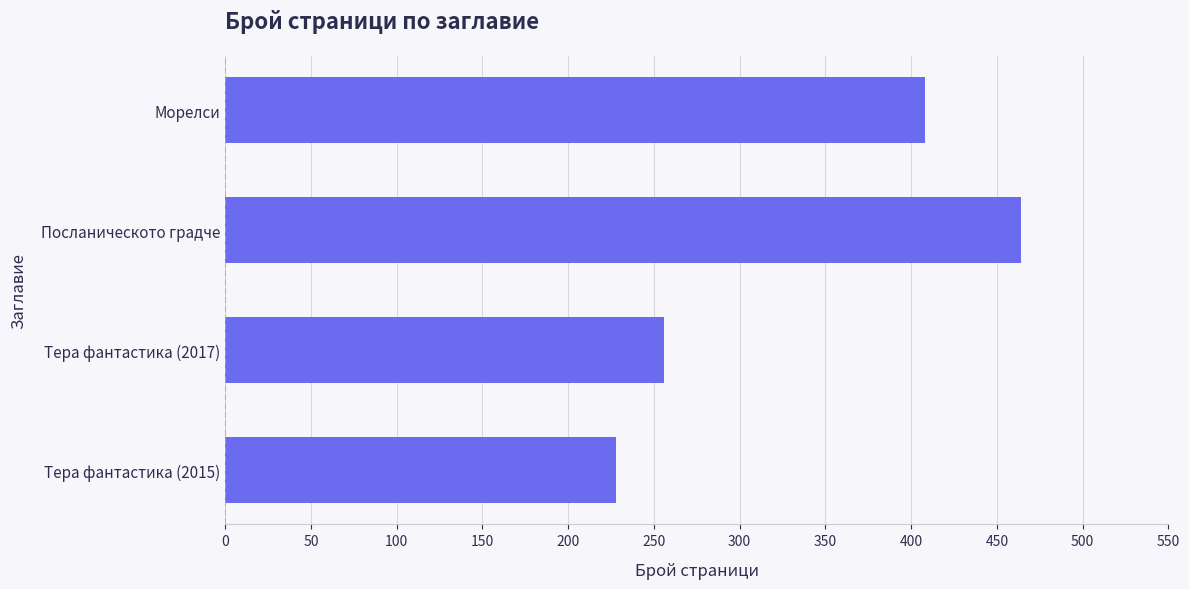

Count the values in the range 256 to 464.

3